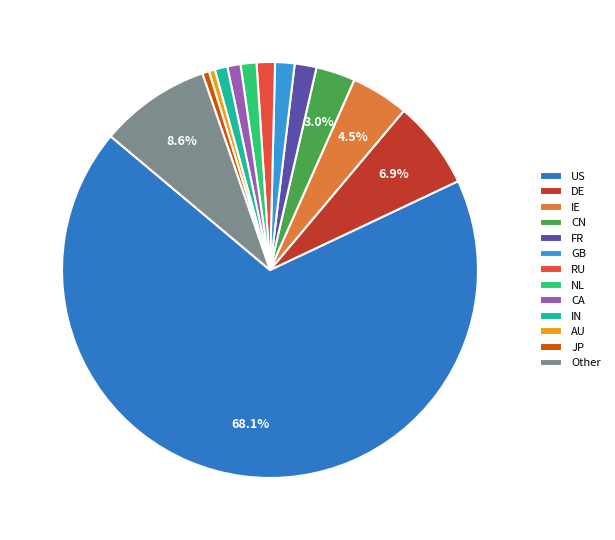

How many slices are in this pie chart?

13